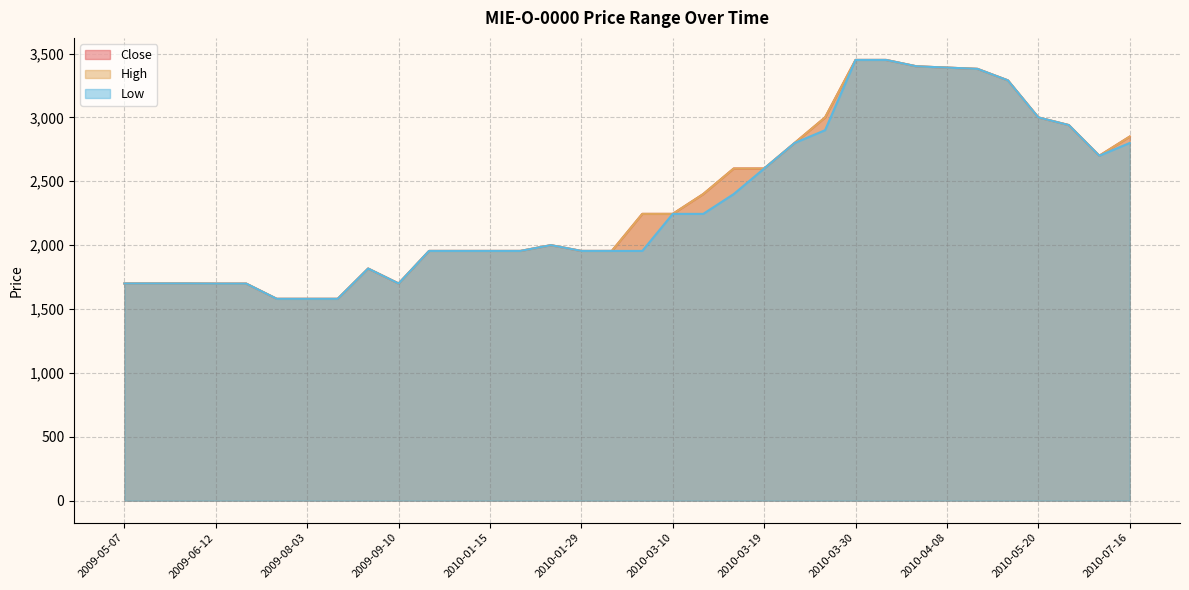

The value of Close at 2010-03-11 is 3826. True or false?

False